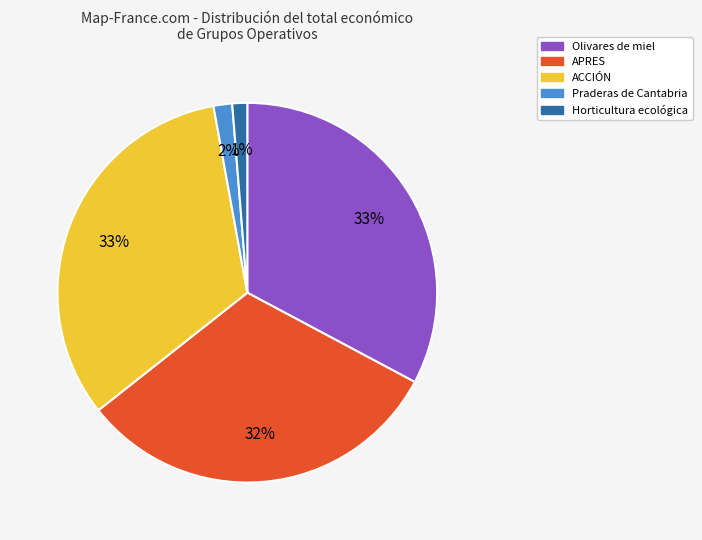

Combined, do Olivares de miel and ACCIÓN account for over 50%?

Yes